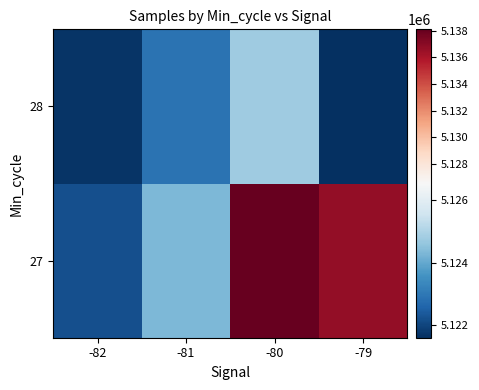

At which category is the sum across all series the highest?

-80